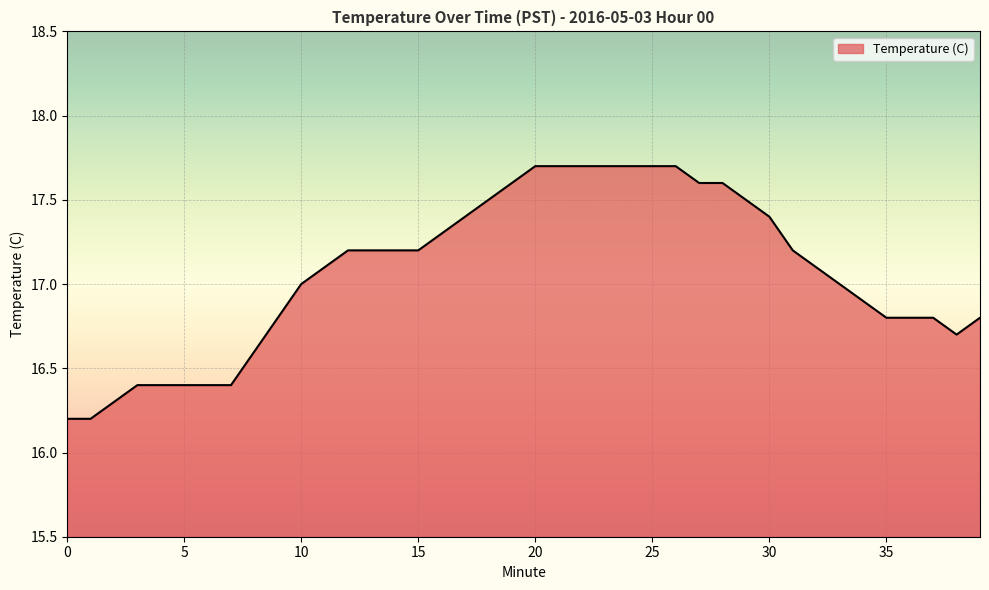

What is the maximum value shown in the chart?

17.7